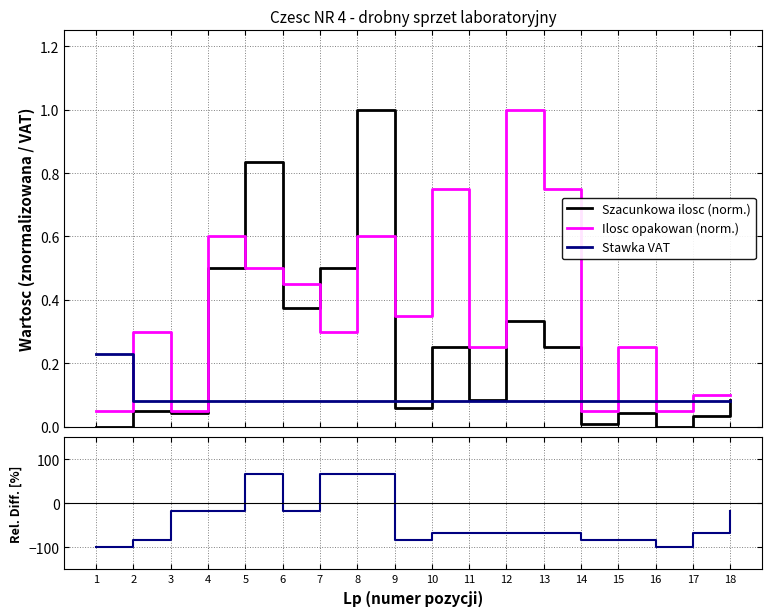

Is it true that Szacunkowa ilosc (norm.) equals 1.0 at 8?

True